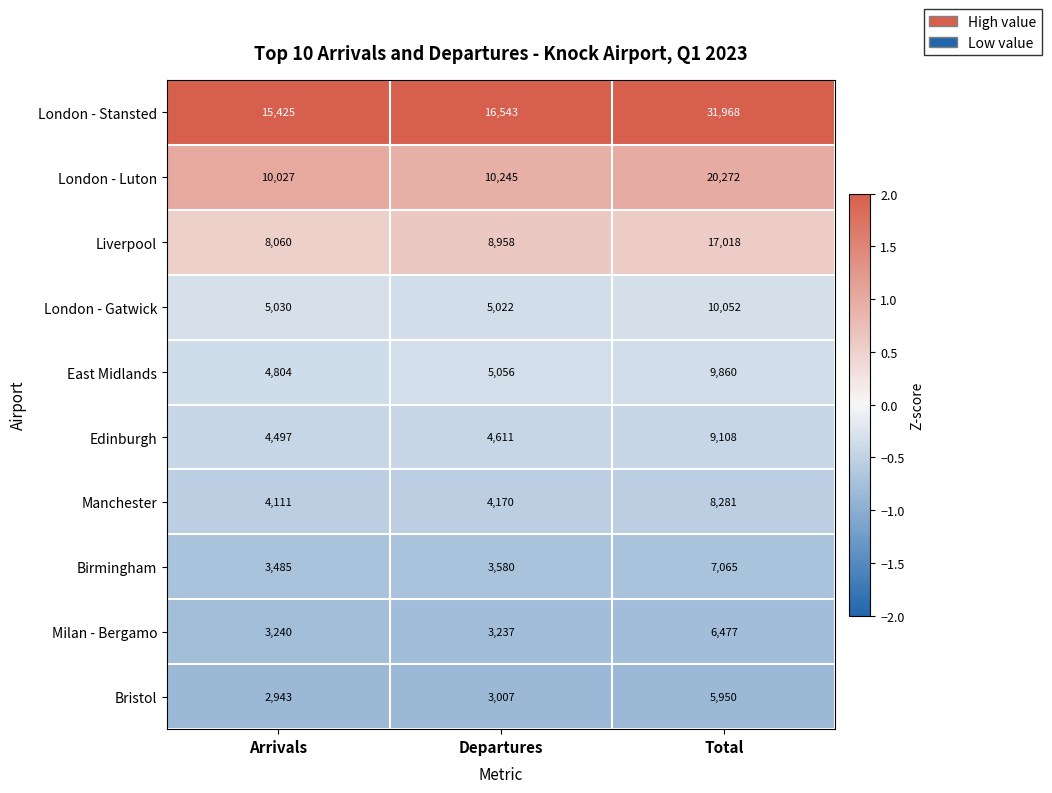

Rank the series at Departures from lowest to highest value.

Bristol, Milan - Bergamo, Birmingham, Manchester, Edinburgh, London - Gatwick, East Midlands, Liverpool, London - Luton, London - Stansted